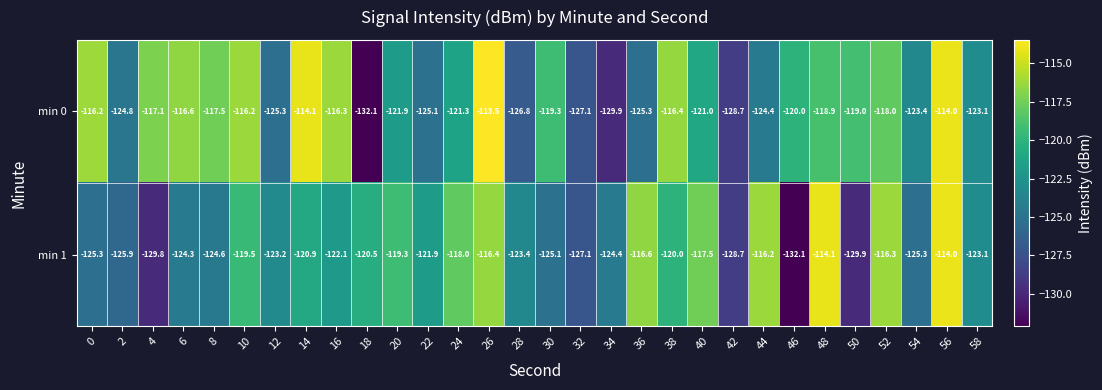

Is it true that min 1 equals -120.5 at 18?

True